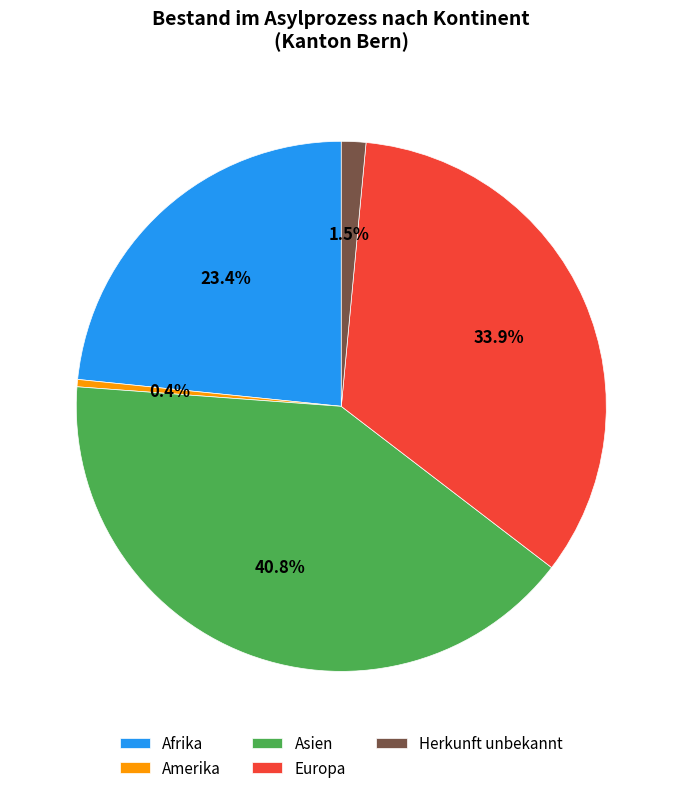

Does any single category account for the majority?

No